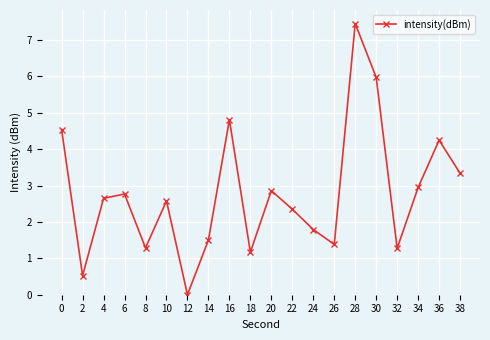

What is the change in value from 10 to 34?

+0.4